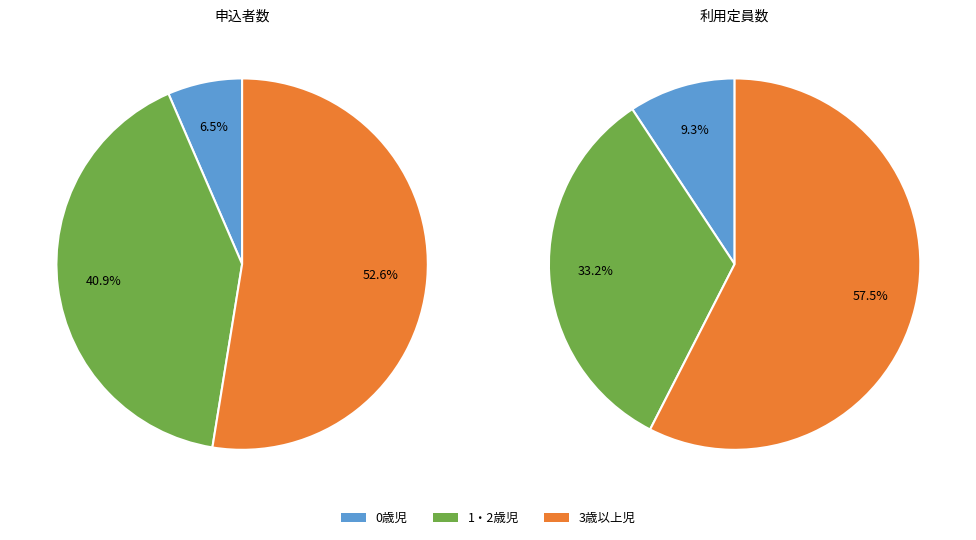

To the nearest percent, what is the difference between the largest and smallest slice percentages?

48%